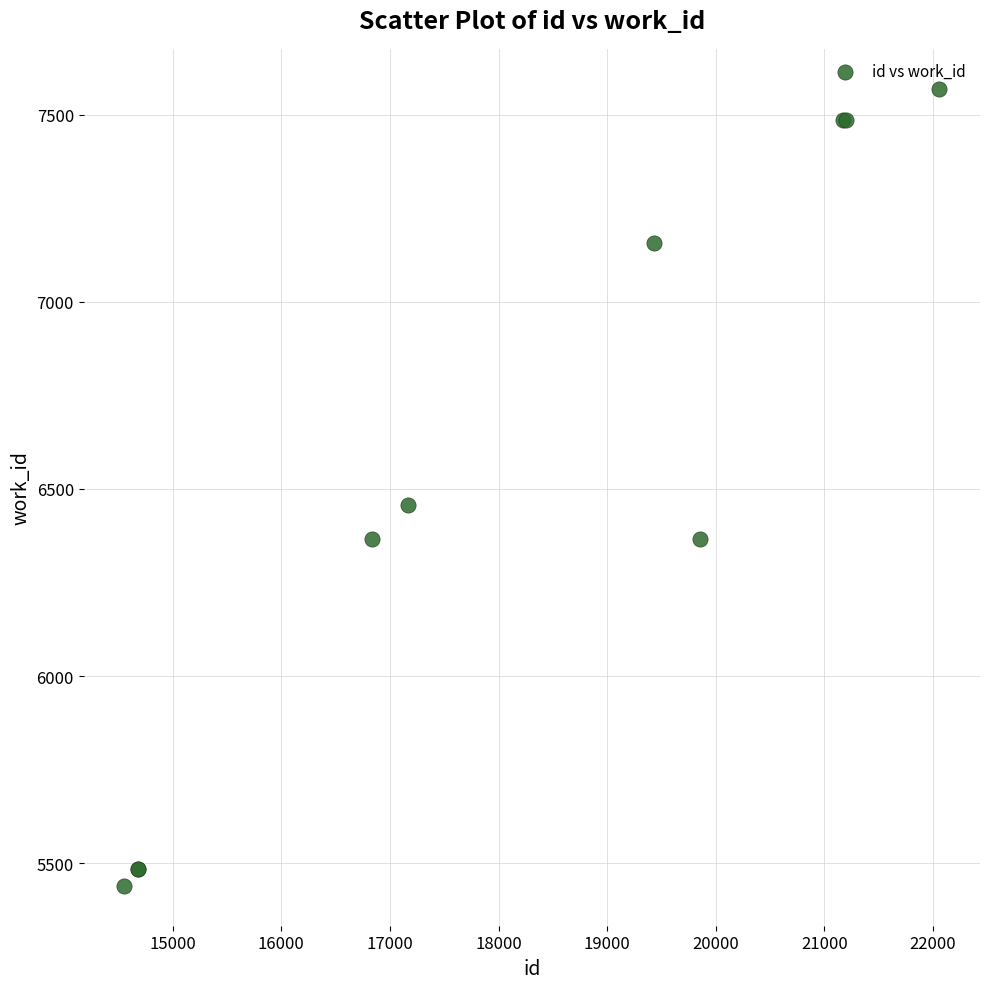

What Y value in the scatter plot is closest to 6504?

6458